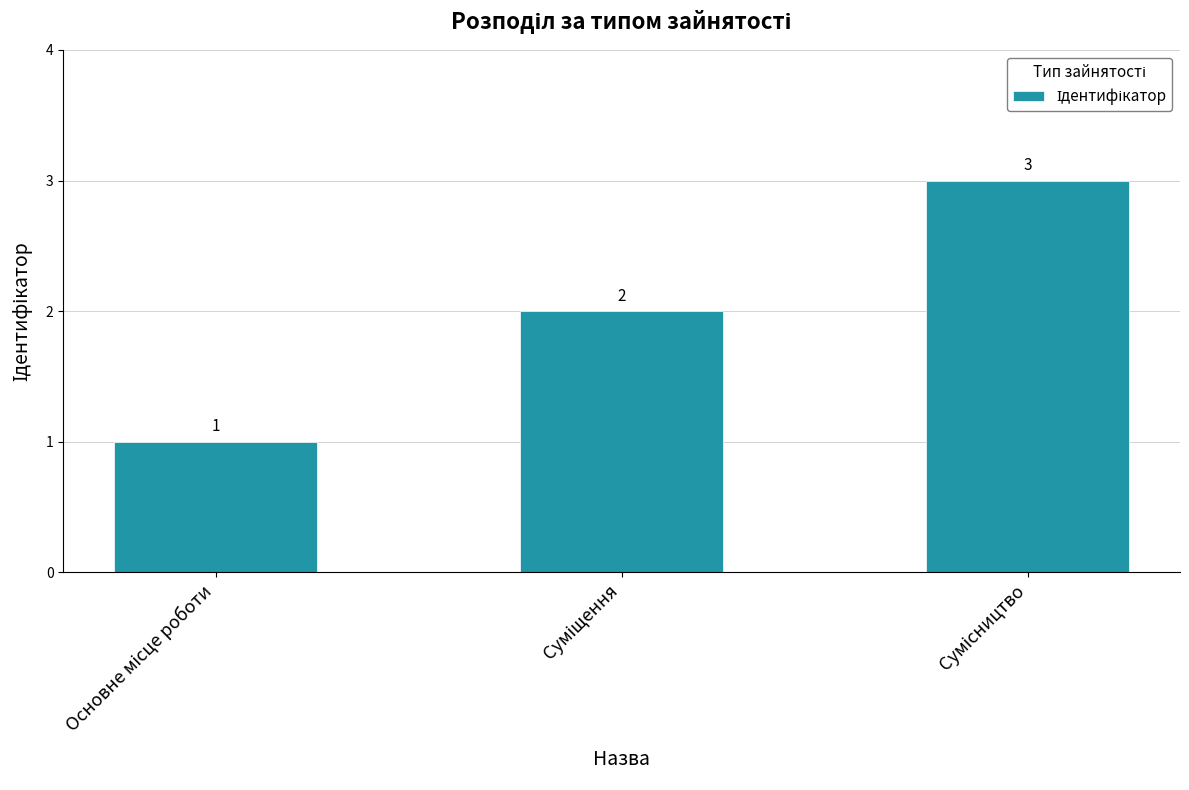

What is the value of the 1st bar from the left?

1